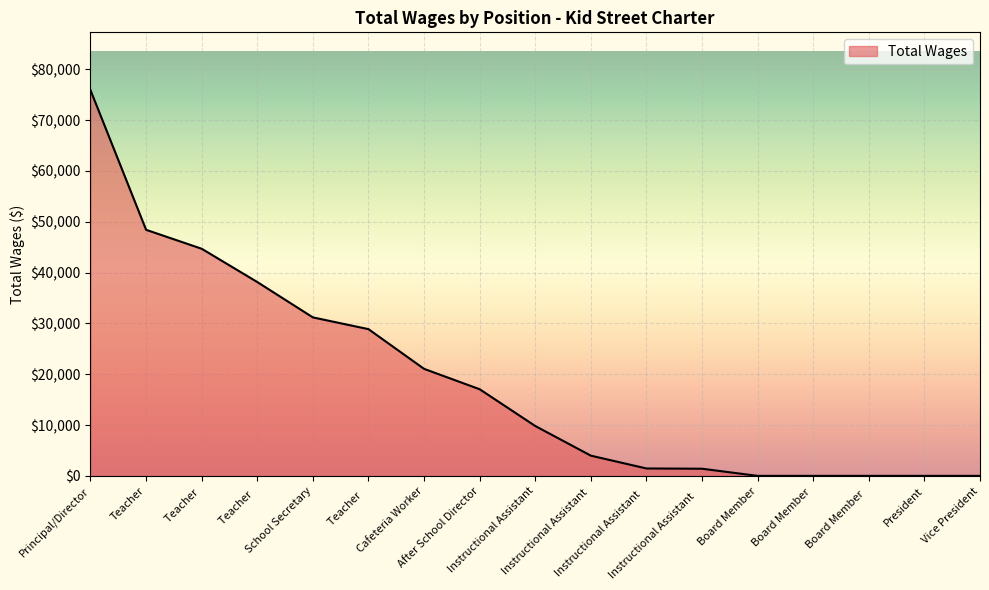

What is the greatest value displayed?

75909